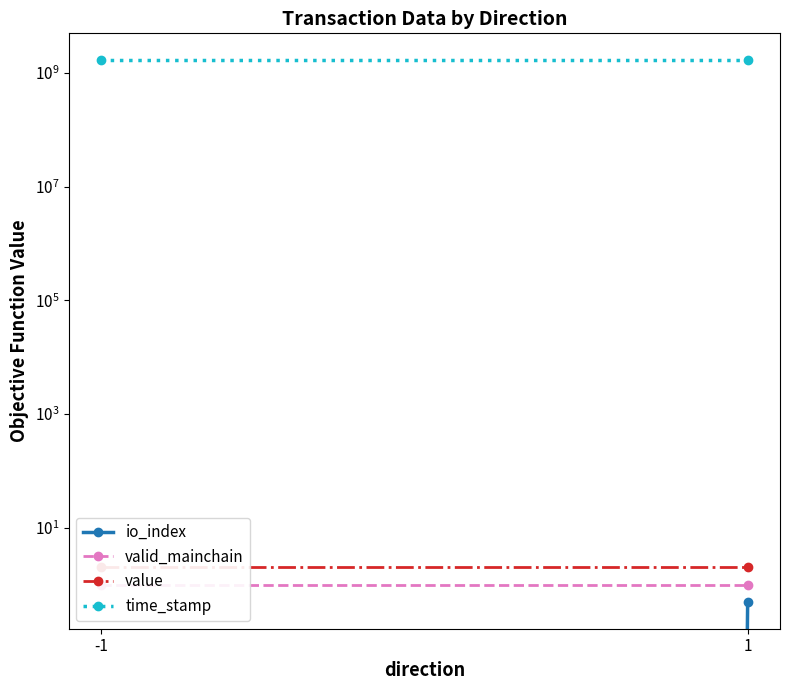

What is the value of the value point at the 2nd from the left?

2.0